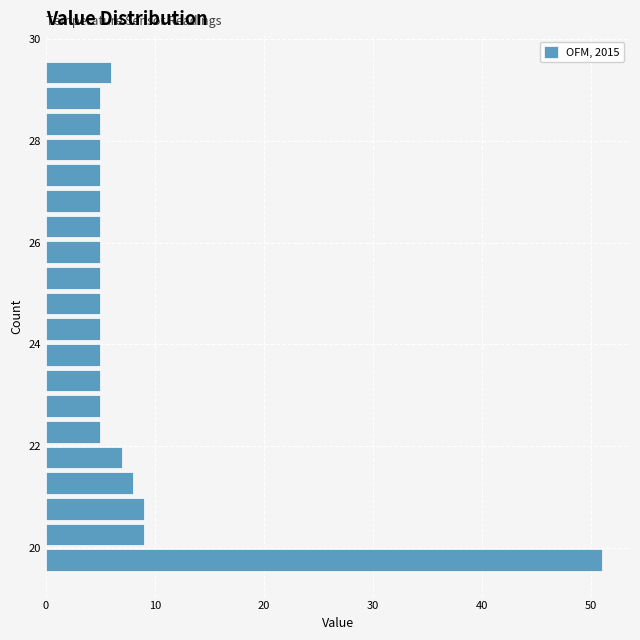

Around what value on the y-axis is the longest bar? Give the approximate position of its centre, as read against the axis.

19.8